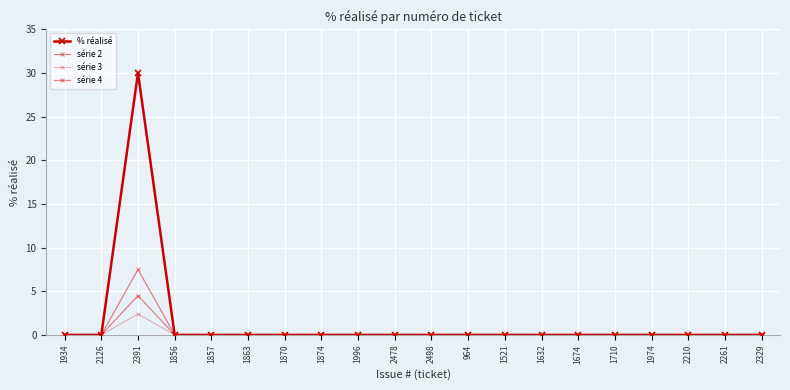

Count the number of categories in the chart.

20